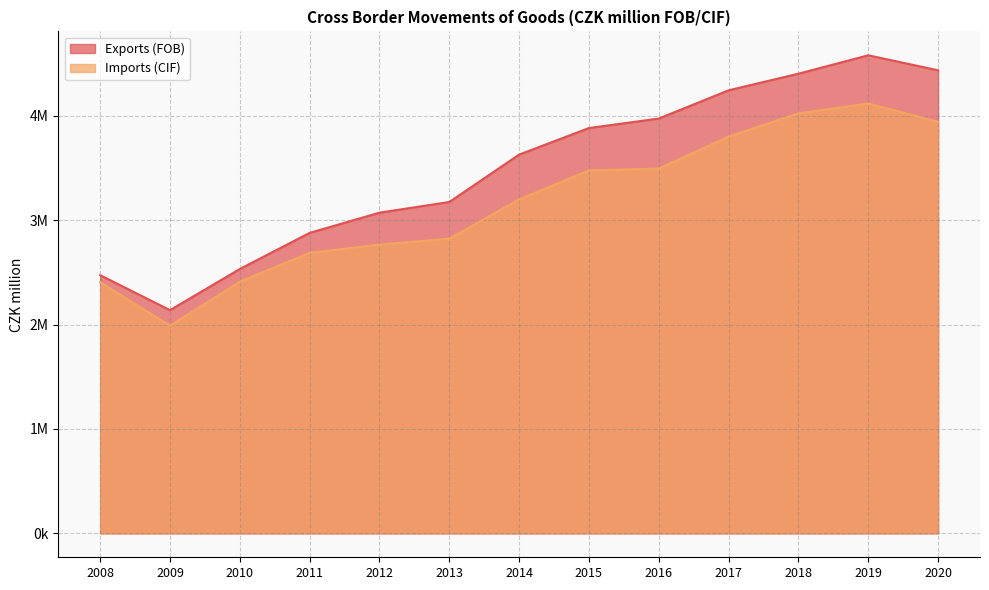

Between 2009 and 2012, which series saw the biggest shift?

Exports (FOB)